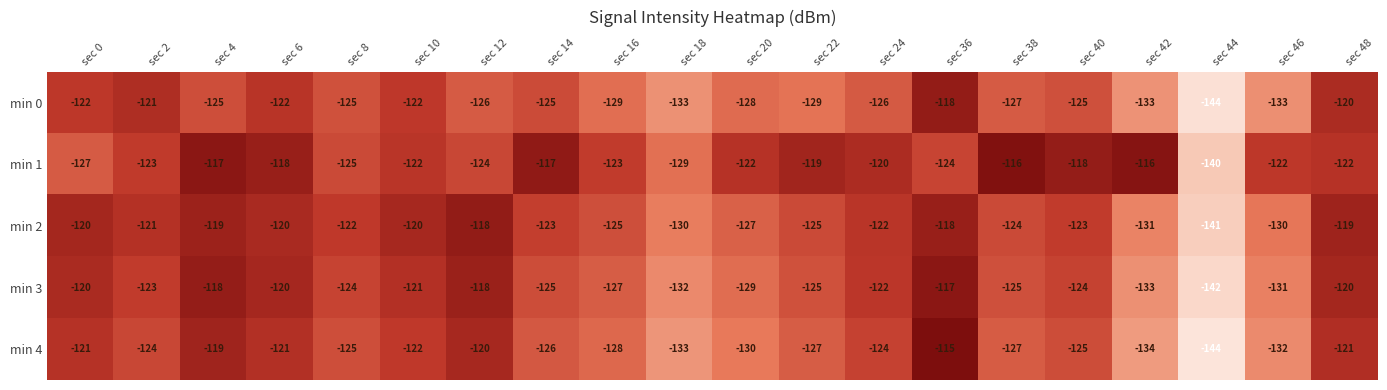

What is the maximum value shown in the chart?

-115